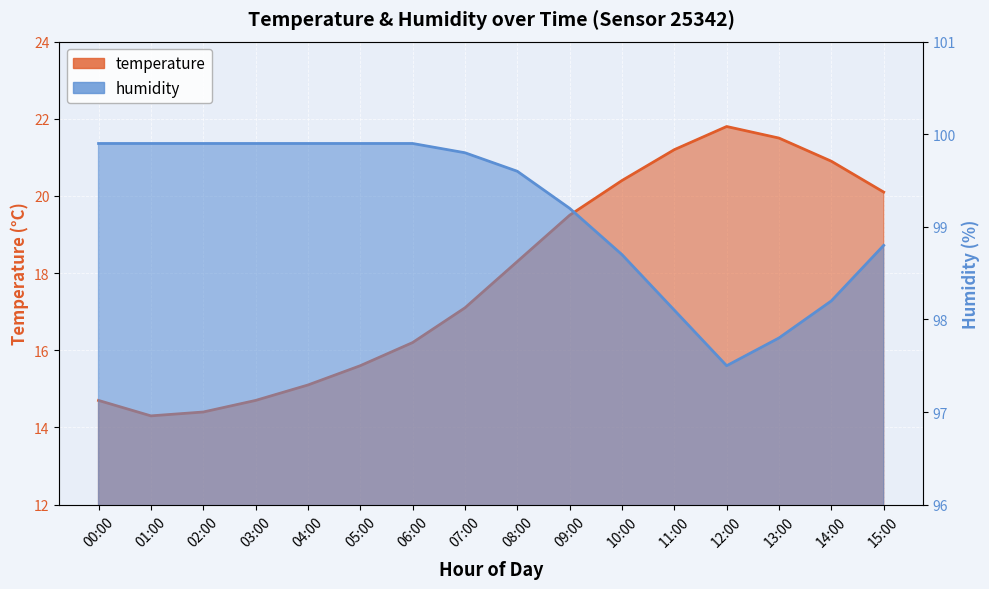

What is the label of the 8th point from the right?

08:00